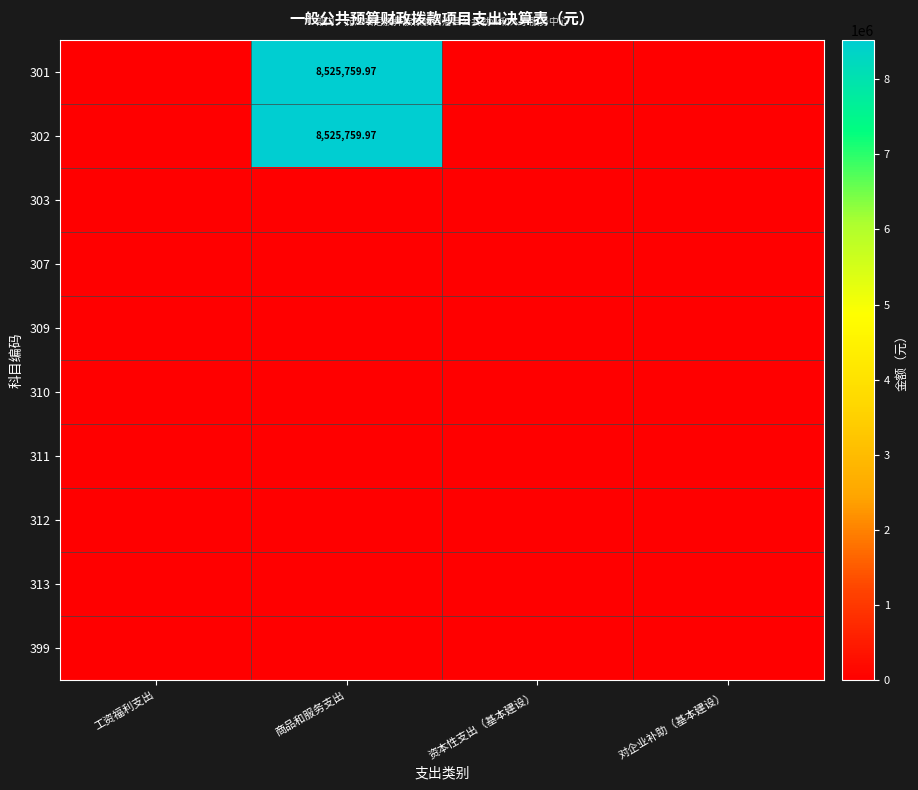

Which category has the lowest value in the 301 series?

工资福利支出